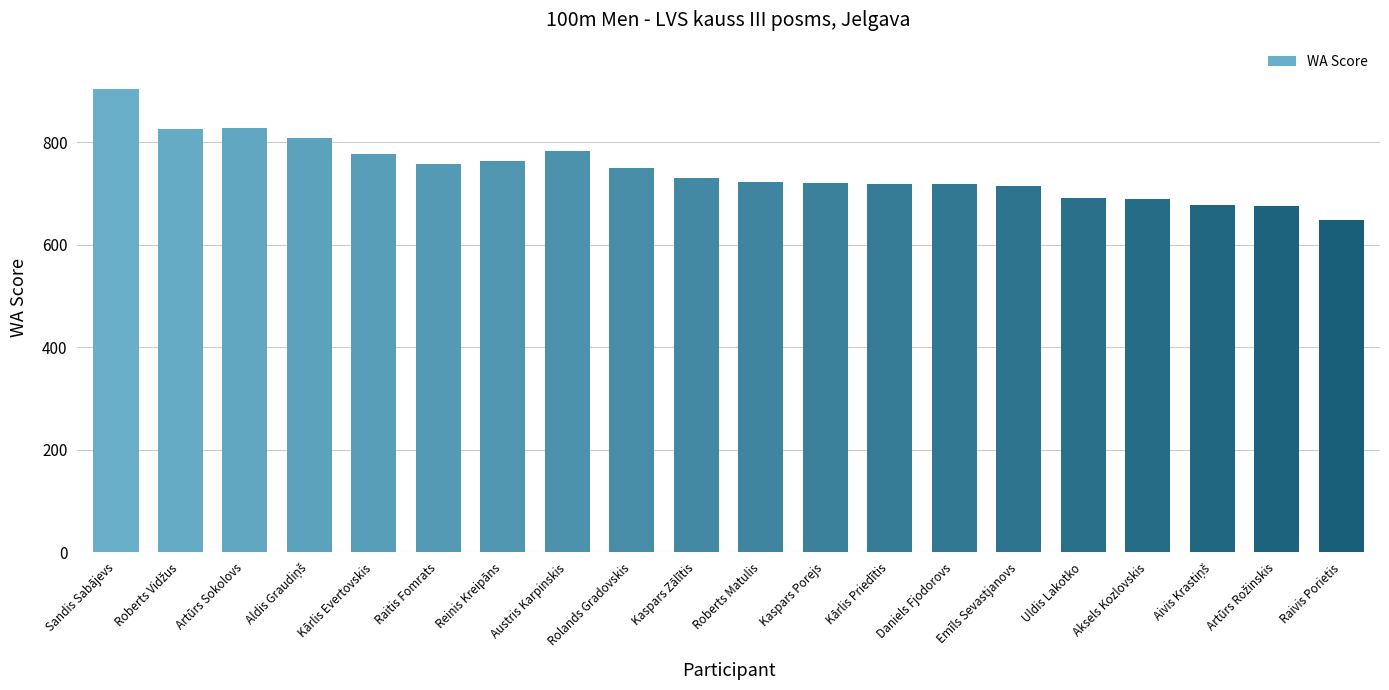

Are the bars grouped side by side (vs. stacked)?

No